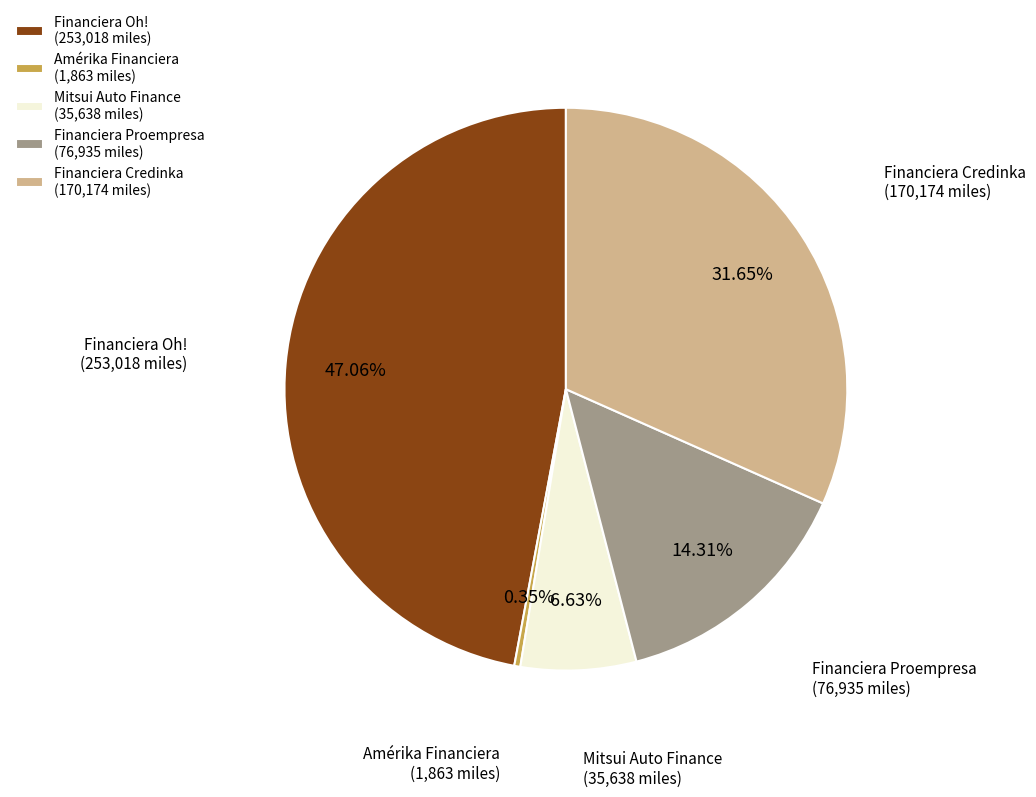

Do Financiera Oh! and Financiera Proempresa together represent more than half of the pie?

Yes